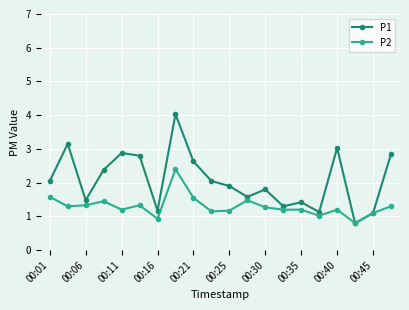

List the series in order of their overall mean, lowest first.

P2, P1